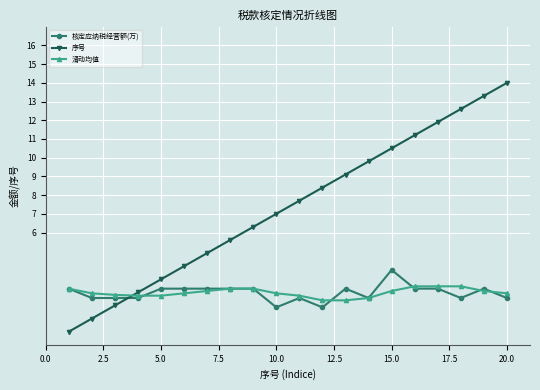

How many categories are shown in the chart?

20